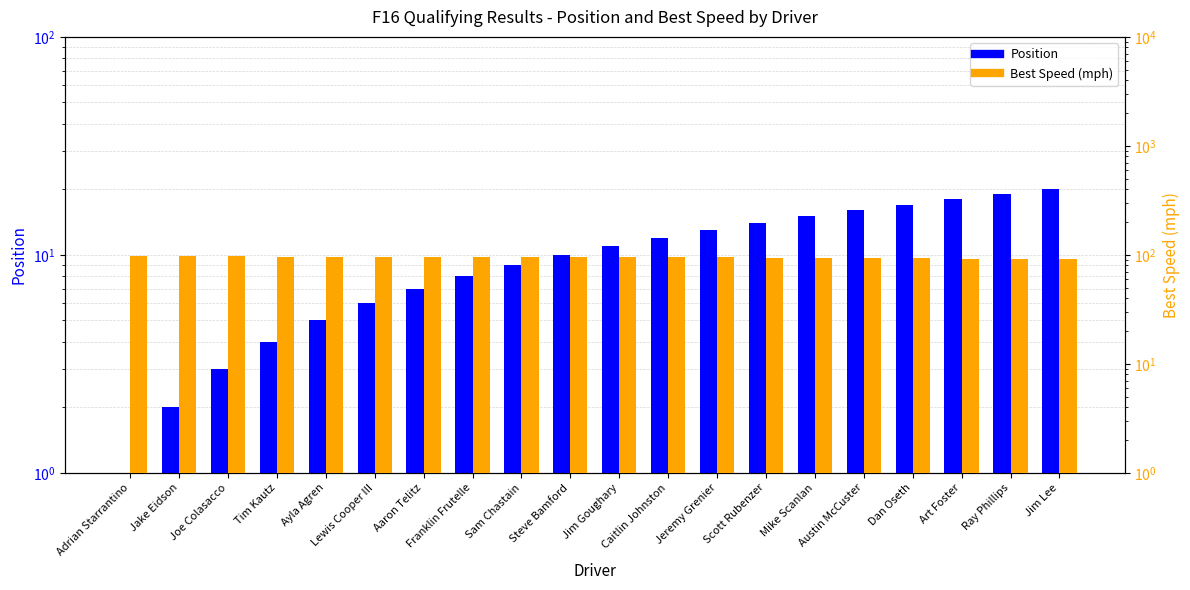

What is the average value of the Best Speed (mph) series?

95.0